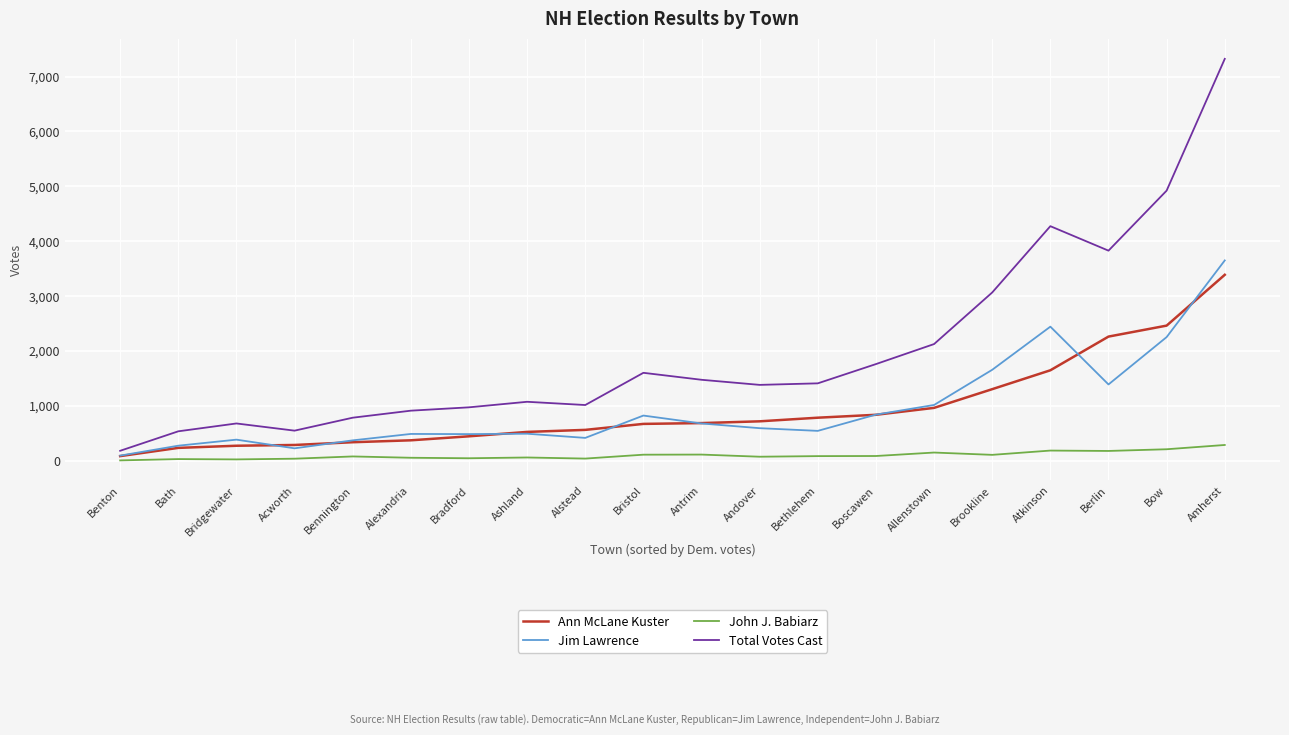

Which series has the largest range (max minus min)?

Total Votes Cast